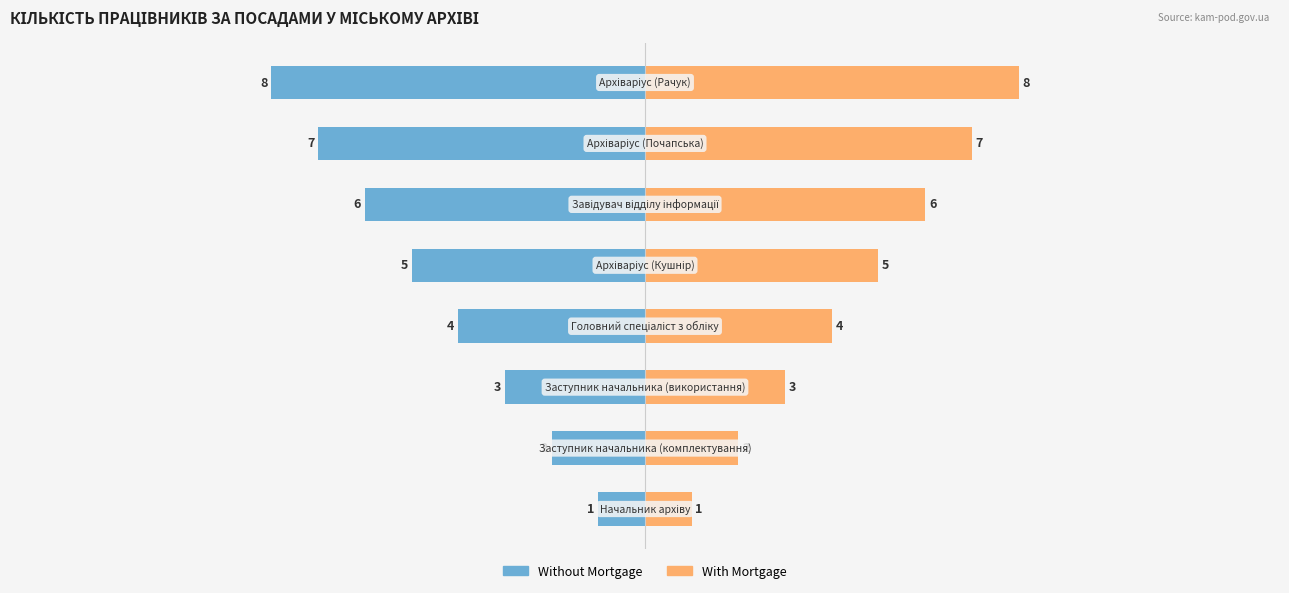

Is it true that Without Mortgage equals -4 at 0?

True